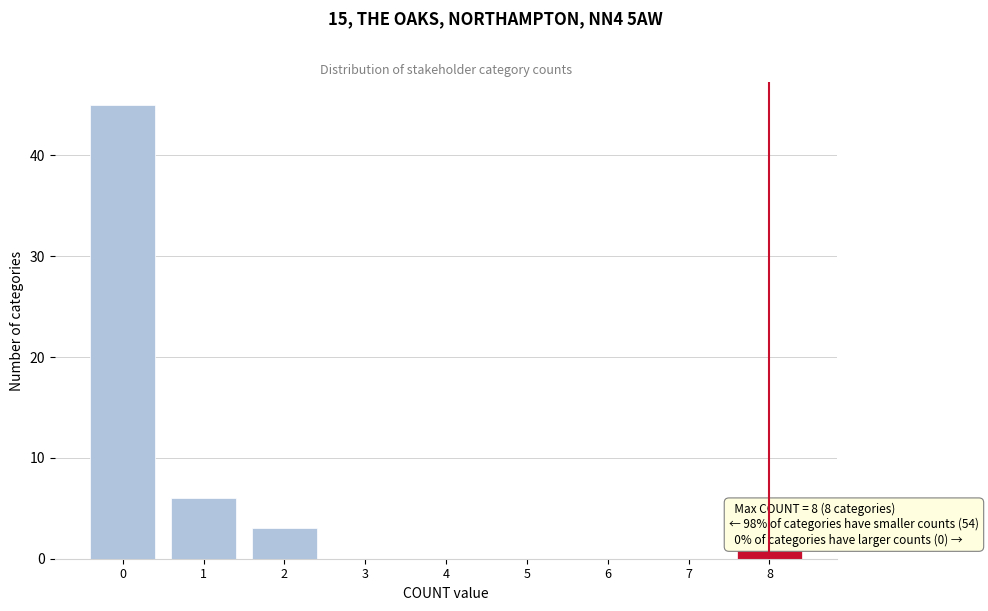

Over which range of the x-axis is the bar tallest?

-0.5 to 0.5